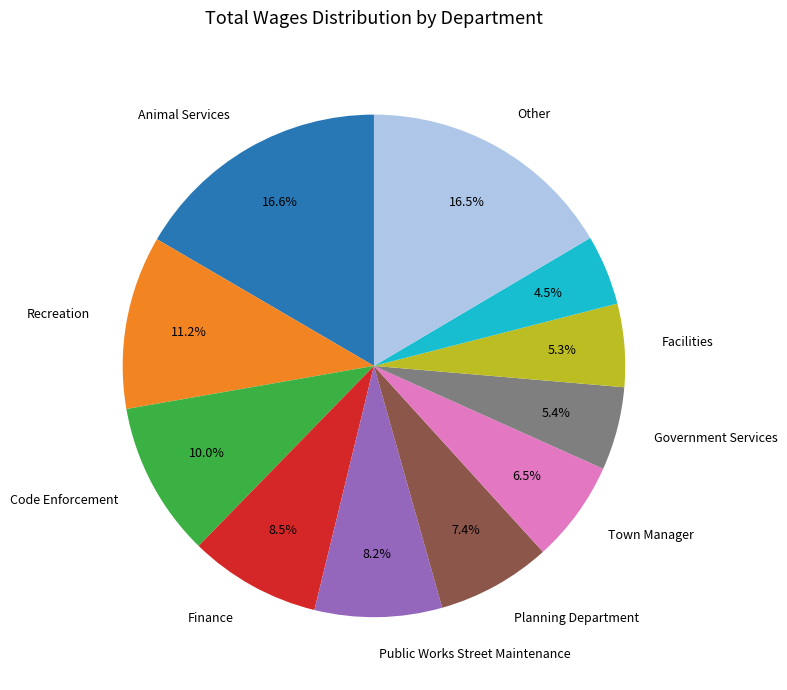

Is there any slice that represents more than half of the pie?

No